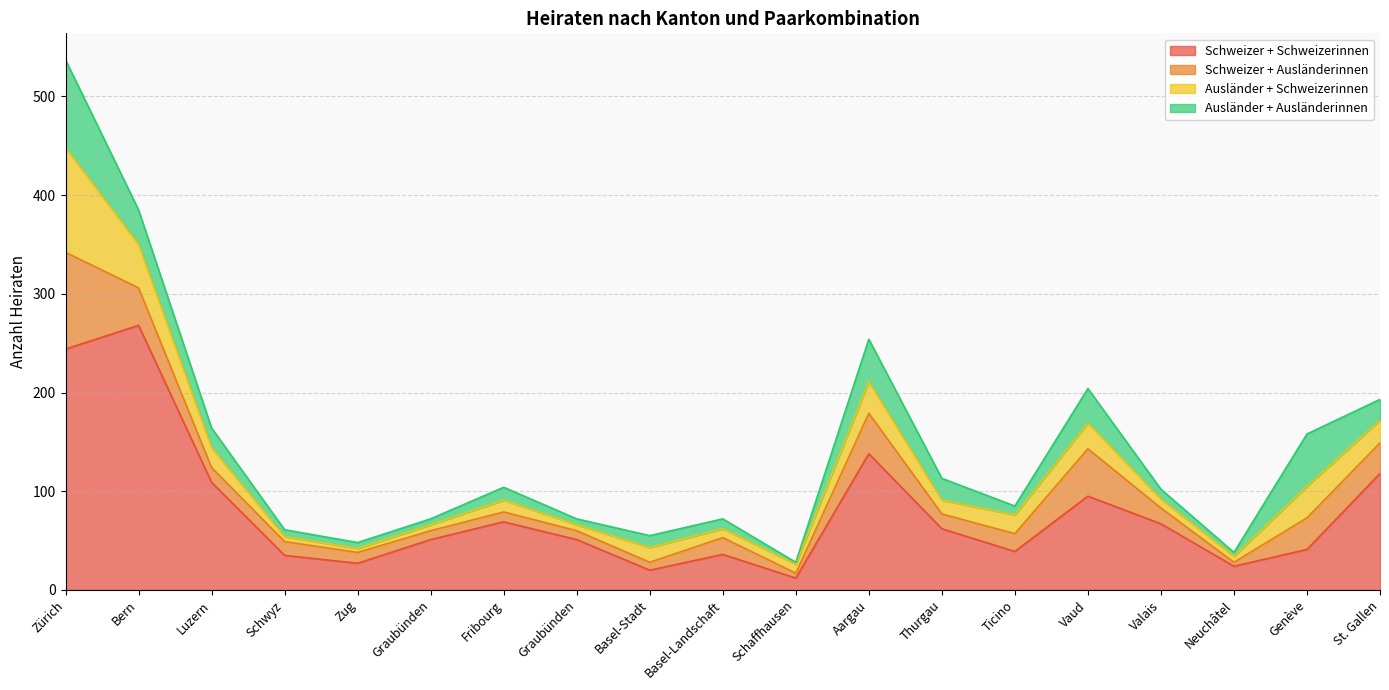

What is the difference between the highest and lowest values at Basel-Landschaft?

27